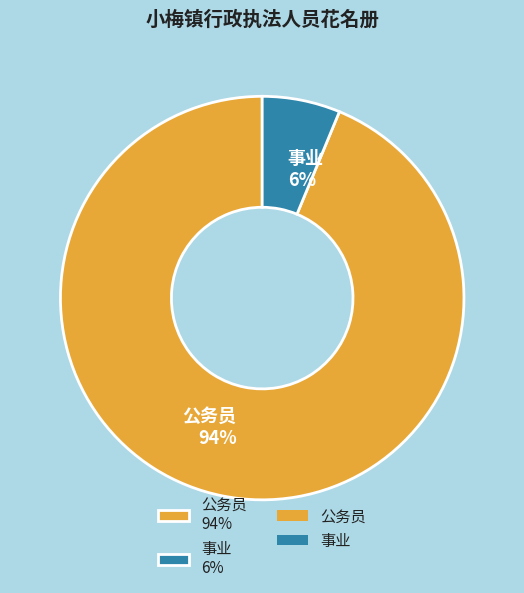

How many segments does this pie chart have?

2